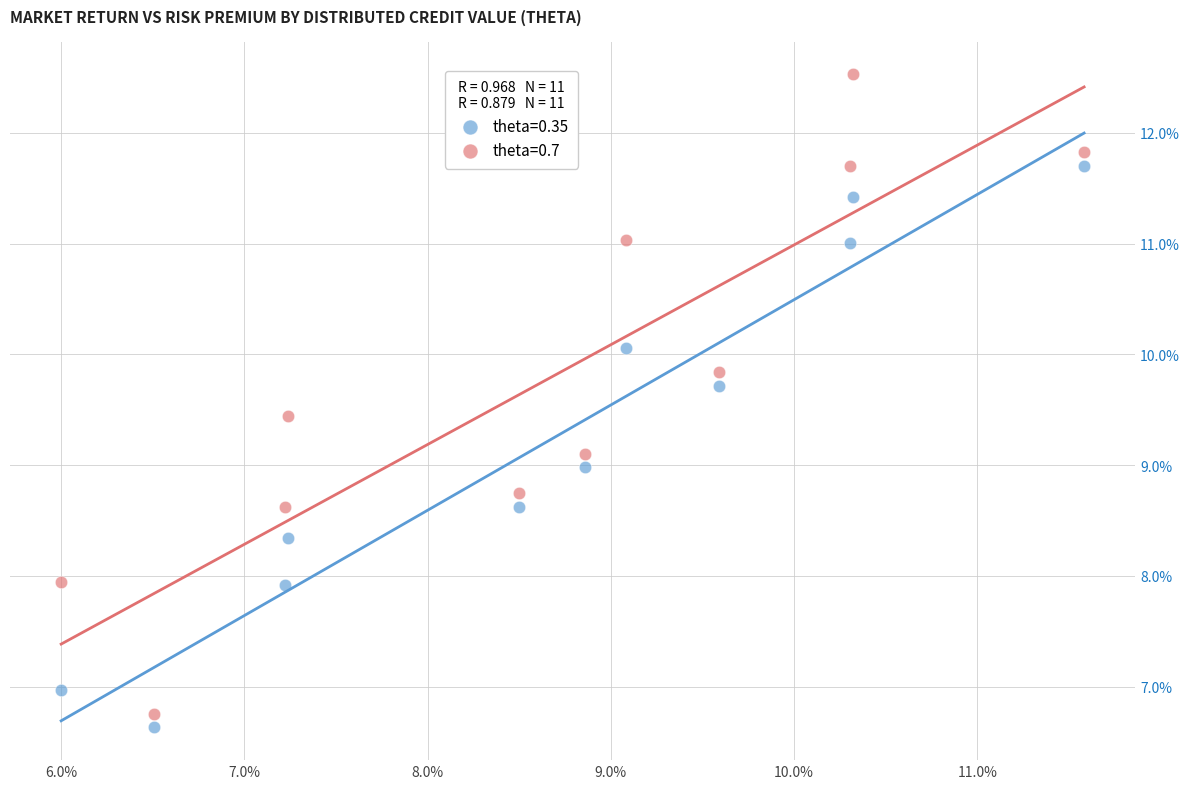

Which series reaches the minimum Y coordinate?

theta=0.35